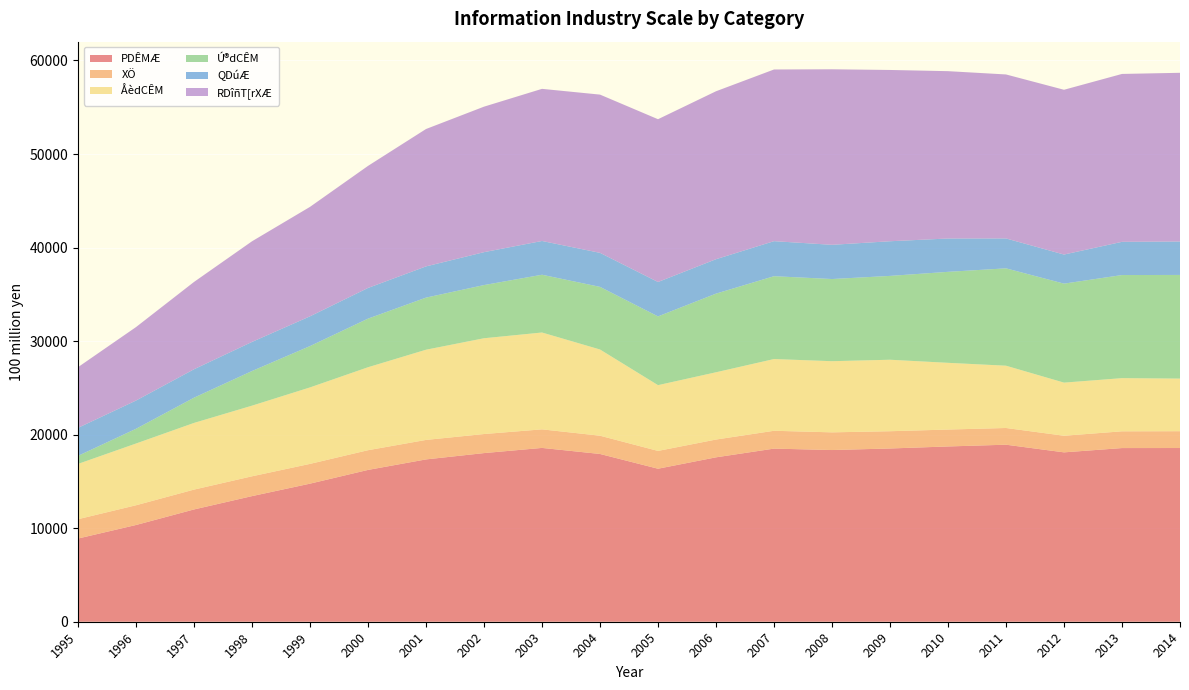

Reading left to right, transcribe all the data shown in this chart.

PDÊMÆ: 8894	10342	12004	13430	14762	16230	17353	18029	18582	17935	16358	17576	18507	18355	18521	18738	18925	18107	18566	18571
XÖ: 2068	2110	2123	2119	2114	2108	2084	2038	1985	1952	1904	1902	1908	1892	1846	1808	1788	1776	1791	1798
ÅèdCÊM: 5909	6601	7127	7551	8175	8869	9643	10240	10353	9216	7030	7191	7668	7606	7642	7133	6658	5679	5684	5624
Ú®dCÊM: 863	1575	2699	3703	4420	5197	5570	5685	6176	6696	7350	8408	8857	8784	8963	9727	10409	10583	11022	11082
QDúÆ: 2994	3019	3039	3112	3180	3279	3338	3517	3609	3637	3678	3679	3745	3658	3704	3564	3197	3109	3551	3575
RDîñT[rXÆ: 6487	7854	9334	10758	11702	13049	14687	15556	16264	16917	17403	17955	18354	18765	18312	17890	17531	17616	17949	18035